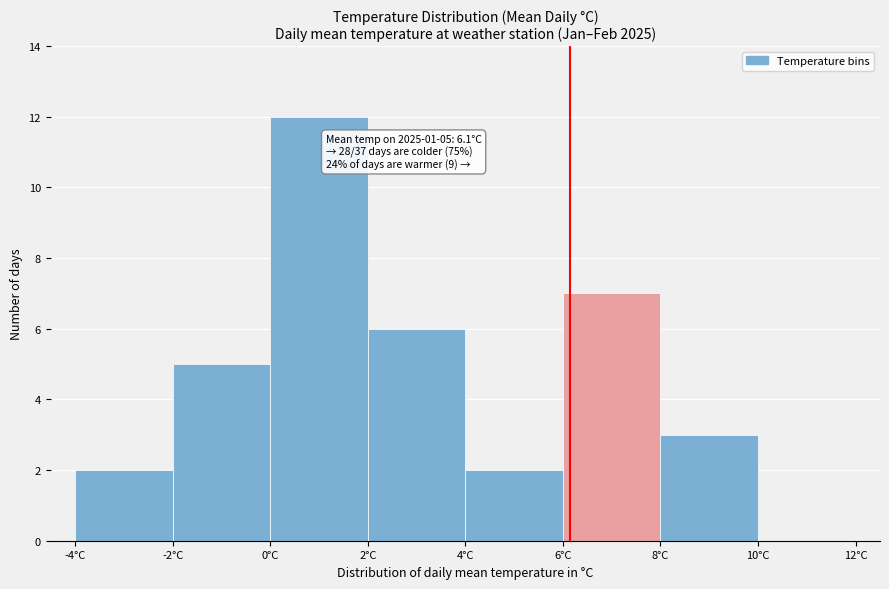

Which range on the x-axis has the tallest bar?

0 to 2